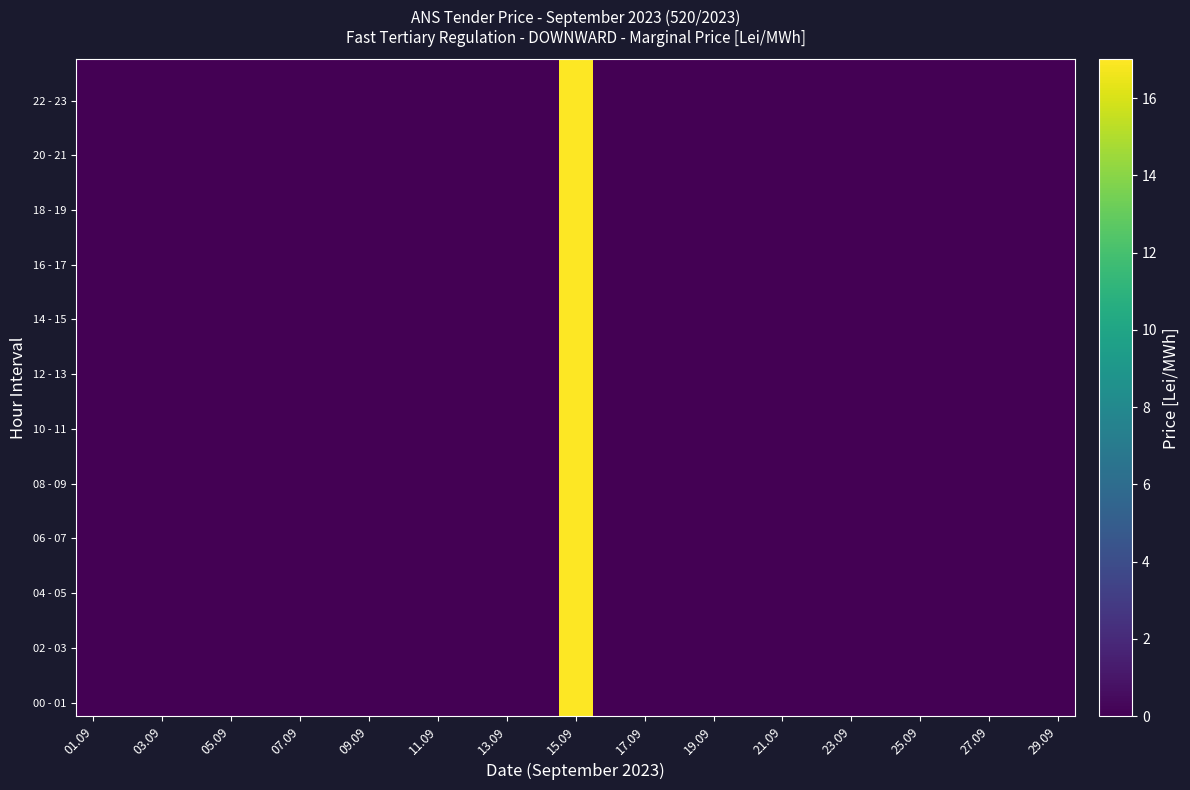

Which series has the largest range (max minus min)?

00 - 01